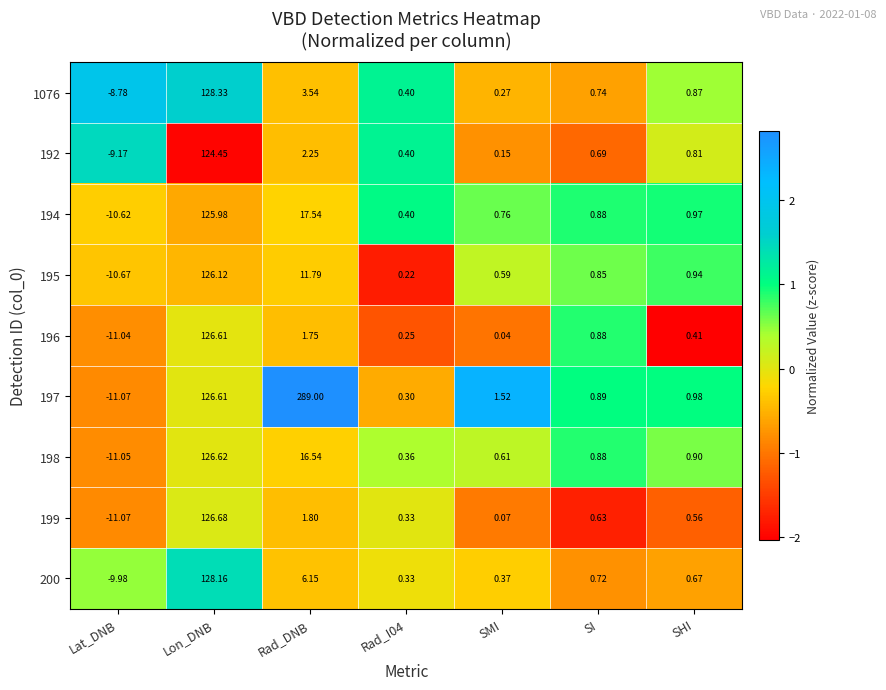

At which category does the chart reach its minimum across all series?

Lat_DNB